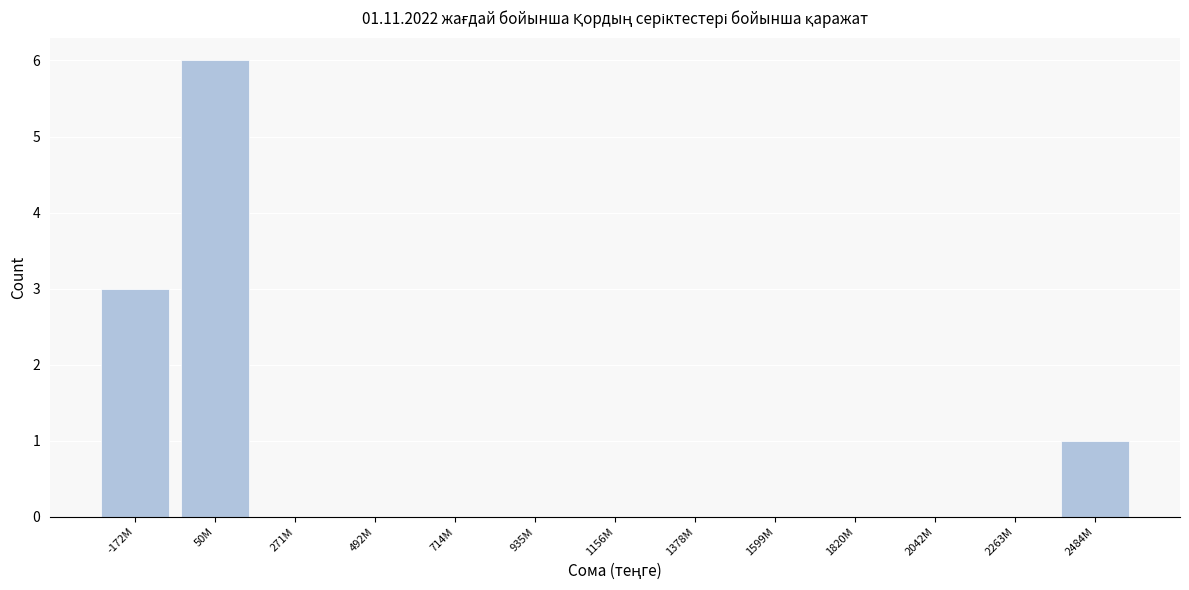

Reading right to left, extract all data points from this chart.

2484M=1	2263M=0	2042M=0	1820M=0	1599M=0	1378M=0	1156M=0	935M=0	714M=0	492M=0	271M=0	50M=6	-172M=3